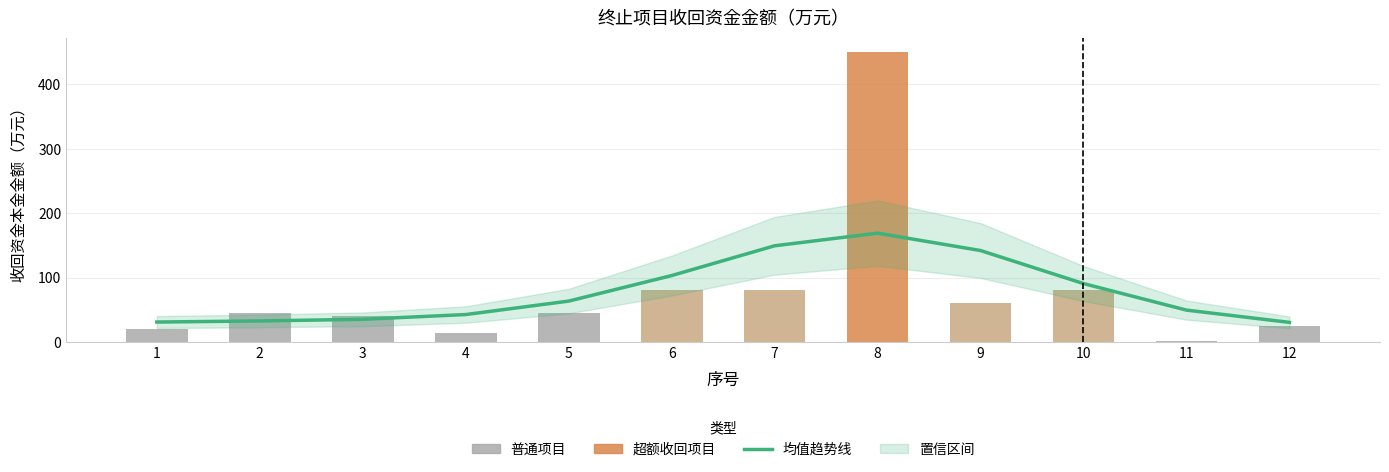

What is the value of the 均值趋势线 bar at the 7th from the left?

149.4